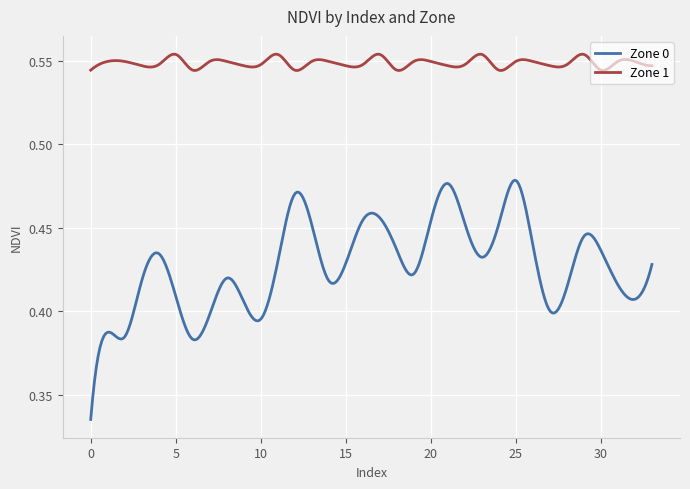

True or false: Zone 0 and Zone 1 cross at least once.

False